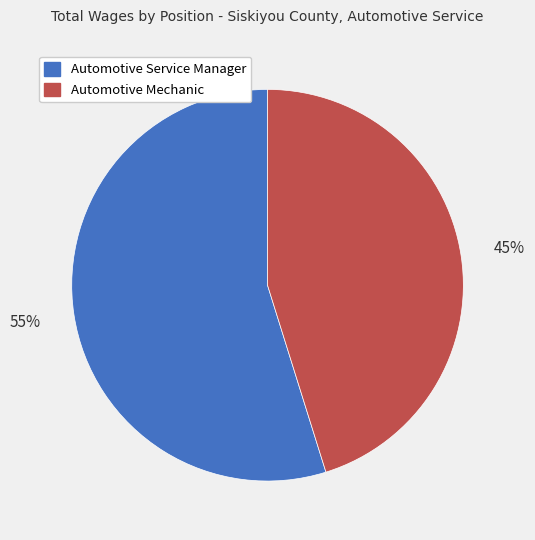

To the nearest percent, what portion does Automotive Service Manager represent?

55%